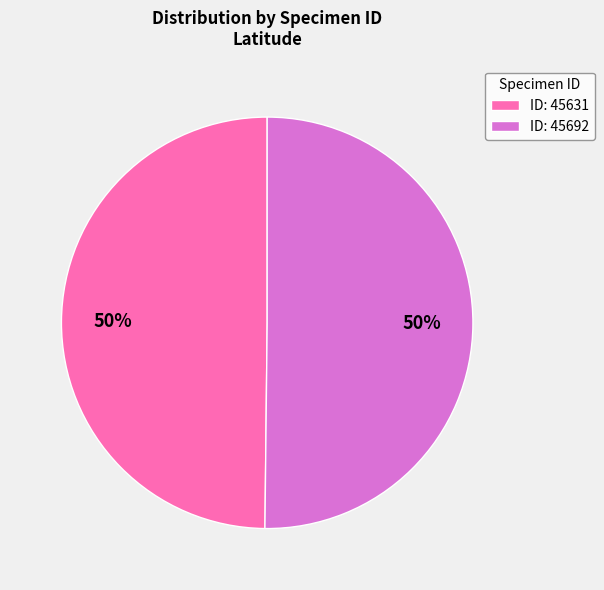

To the nearest percent, what percentage of the pie is ID: 45692?

50%